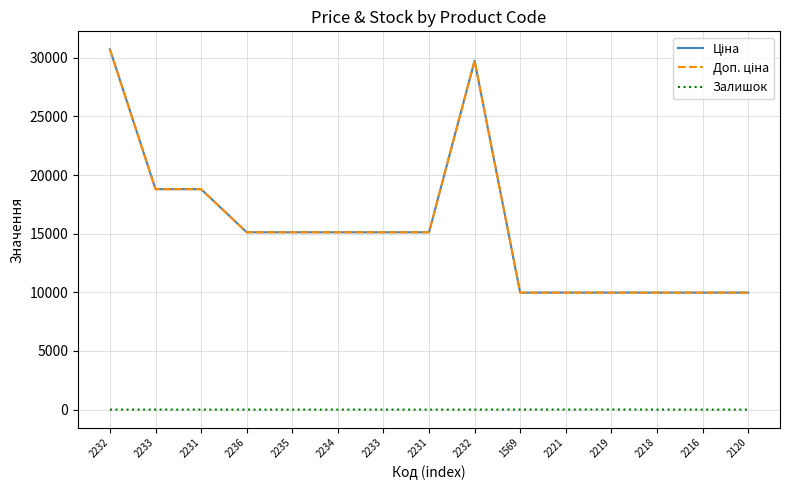

The value of Залишок at 2232 is 0.0. True or false?

True